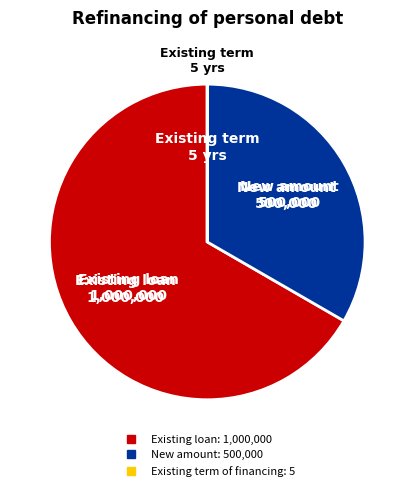

Does any single category account for the majority?

Yes